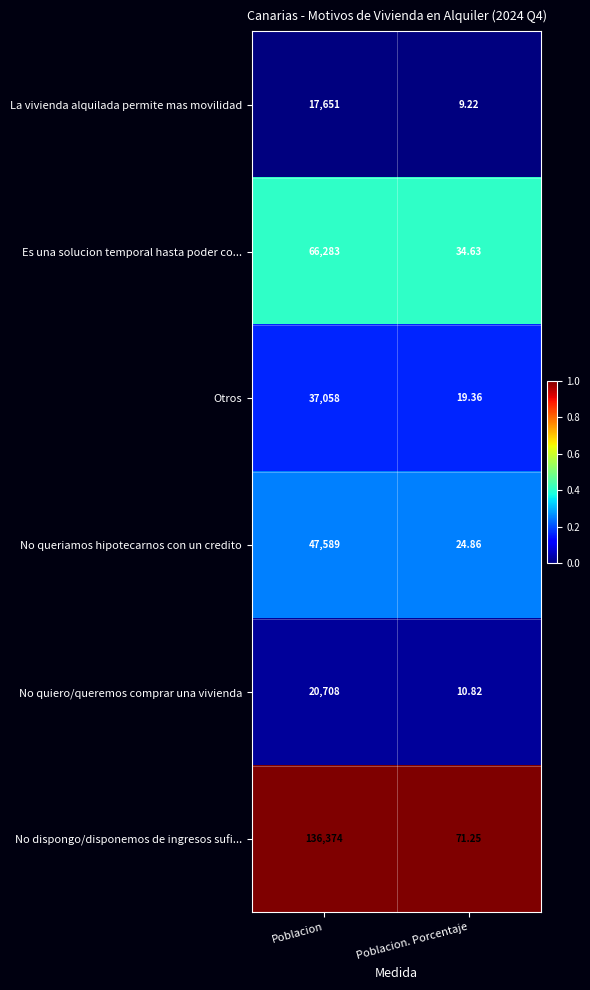

Which category has the highest value across all series?

Poblacion